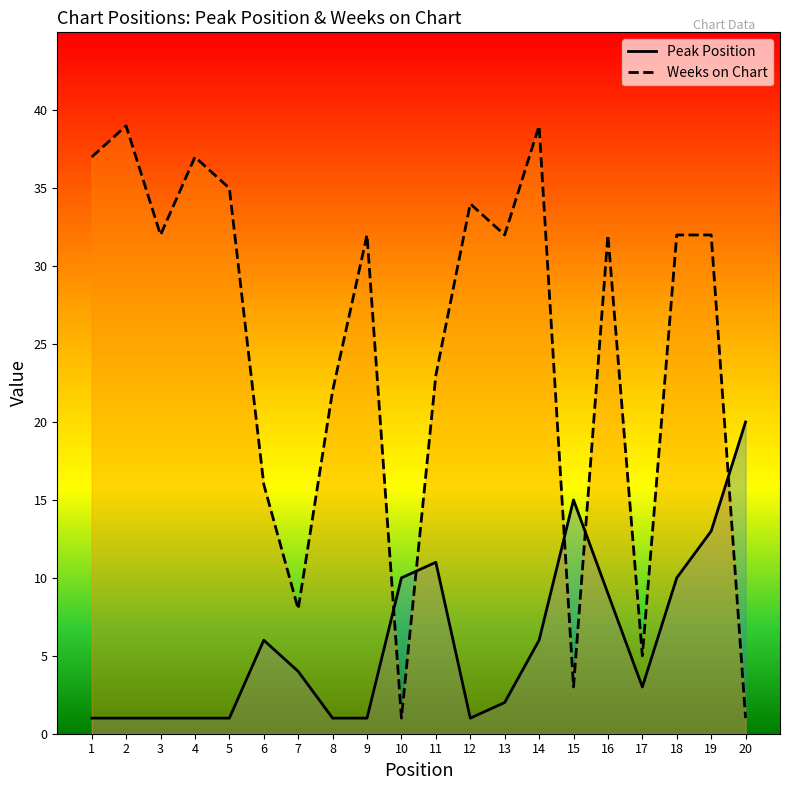

Reading right to left, transcribe all the data shown in this chart.

Peak Position: 20	13	10	3	9	15	6	2	1	11	10	1	1	4	6	1	1	1	1	1
Weeks on Chart: 1	32	32	5	32	3	39	32	34	23	1	32	22	8	16	35	37	32	39	37